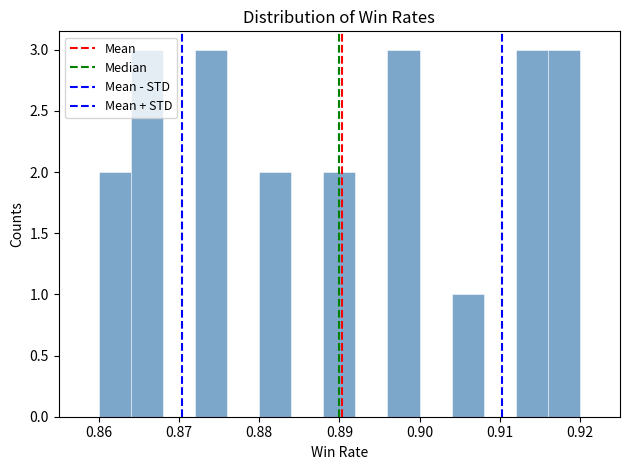

How tall is the bar that spans 0.888 to 0.892 on the x-axis? The values are not printed on the chart, so give them approximately, as read against the axis.

2